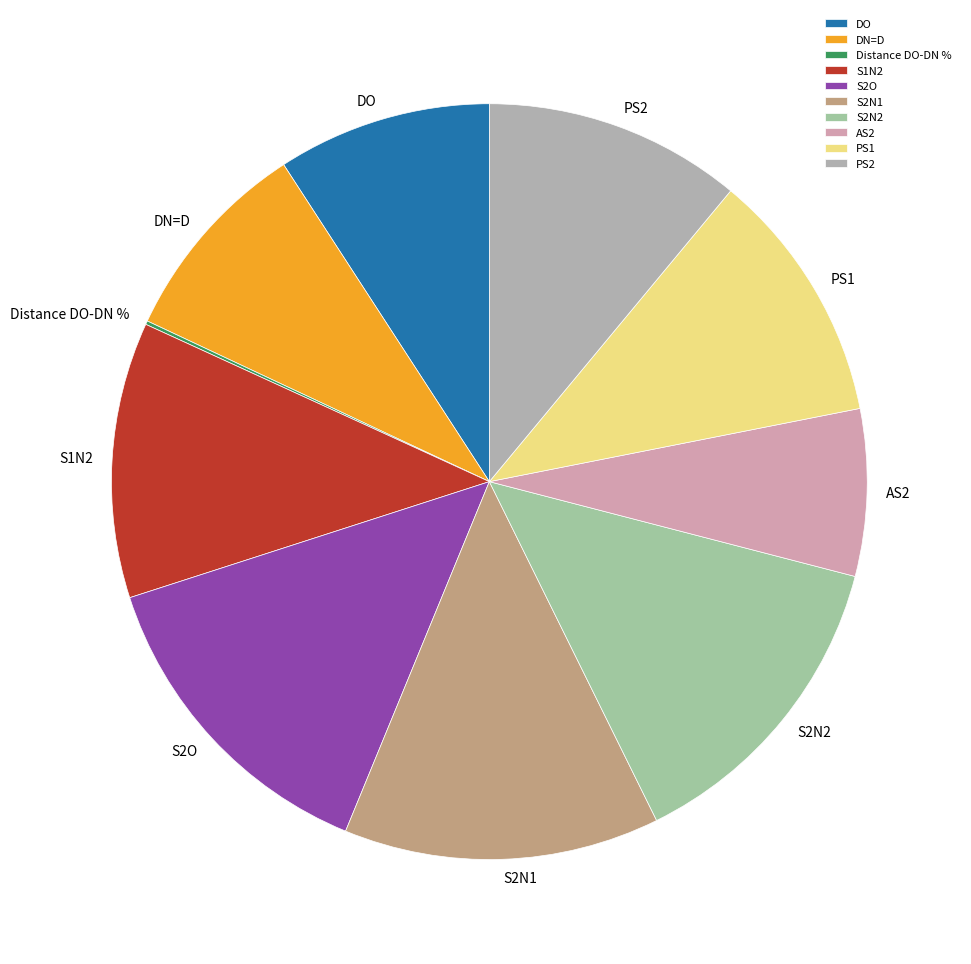

Does any single category account for the majority?

No